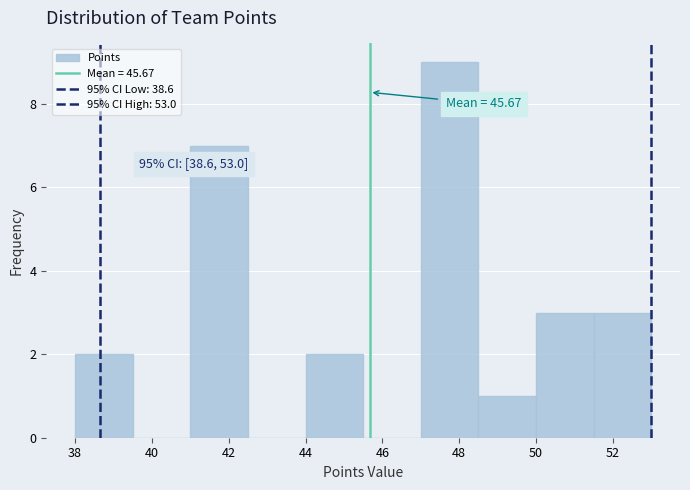

Which range on the x-axis has the tallest bar?

47.0 to 48.5